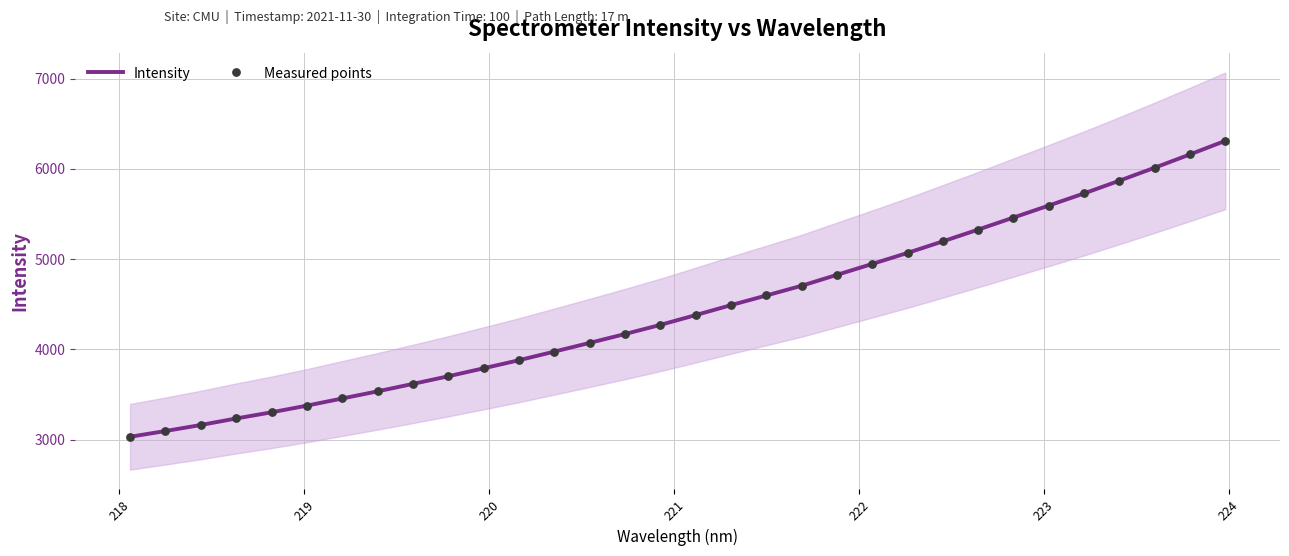

What are all the series names shown in the legend?

Intensity, Measured points